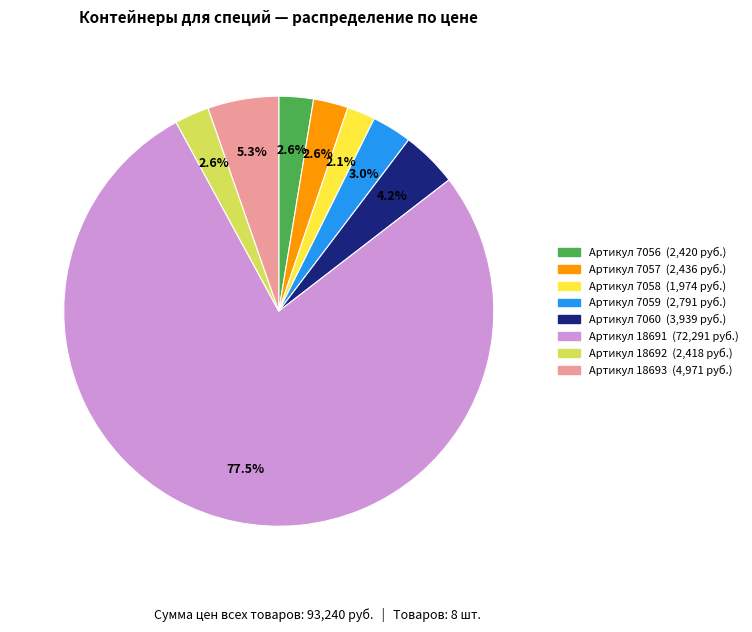

Does any single category account for the majority?

Yes